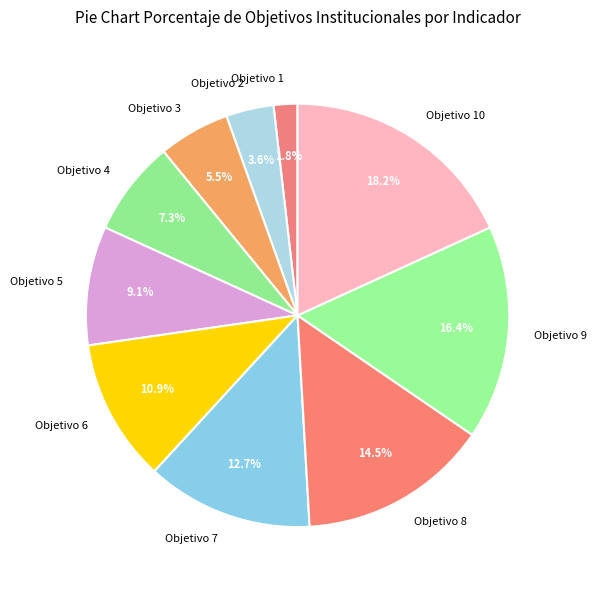

Is it true that Objetivo 6 is 11% of the pie?

True